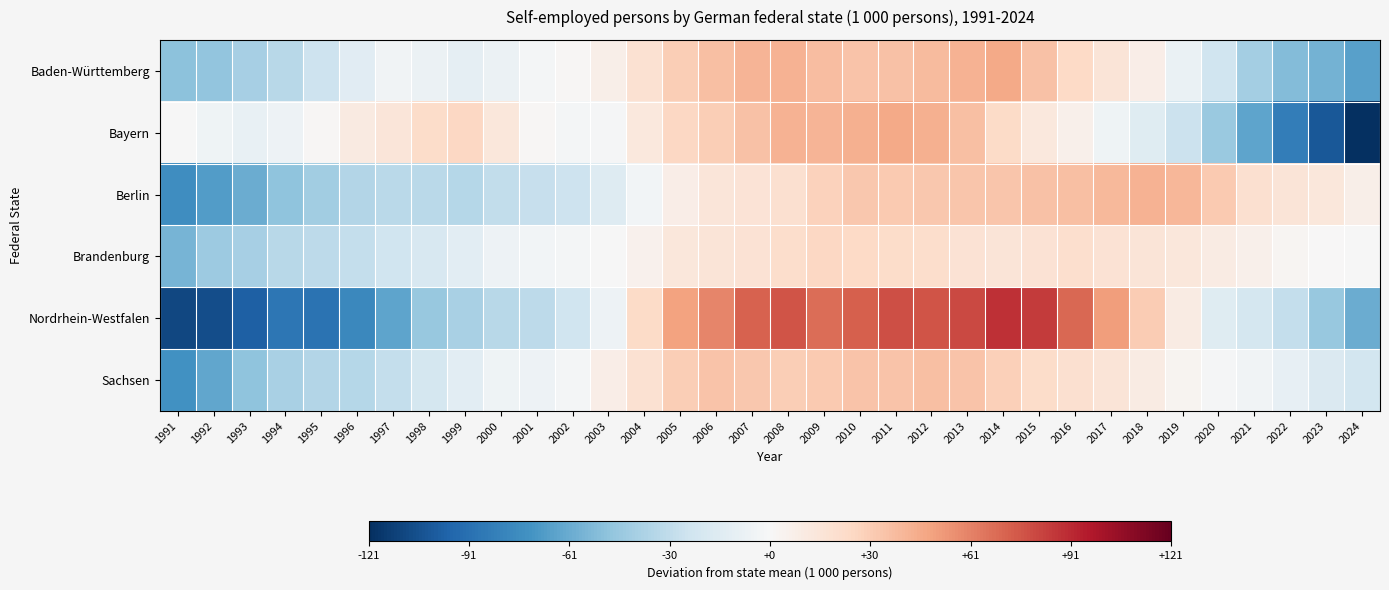

Reading right to left, list all the values displayed in this chart.

Baden-Württemberg: 2024=-66.3	2023=-57.4	2022=-52.2	2021=-40.9	2020=-24.4	2019=-8.3	2018=7.7	2017=15.4	2016=23.9	2015=35.2	2014=45.6	2013=42.4	2012=38.0	2011=35.5	2010=34.8	2009=37.8	2008=41.8	2007=40.9	2006=36.5	2005=29.8	2004=18.7	2003=7.0	2002=1.0	2001=-2.1	2000=-7.5	1999=-11.3	1998=-7.1	1997=-4.5	1996=-13.7	1995=-25.0	1994=-33.6	1993=-40.7	1992=-47.5	1991=-49.8
Bayern: 2024=-121.3	2023=-103.1	2022=-83.7	2021=-64.2	2020=-44.8	2019=-26.0	2018=-14.5	2017=-4.9	2016=5.8	2015=12.5	2014=23.4	2013=36.6	2012=43.3	2011=46.2	2010=43.0	2009=41.3	2008=41.7	2007=35.7	2006=30.2	2005=25.3	2004=12.7	2003=-1.3	2002=-2.7	2001=1.6	2000=13.6	1999=25.0	1998=22.3	1997=14.4	1996=10.6	1995=1.9	1994=-6.0	1993=-8.6	1992=-5.5	1991=-0.6
Berlin: 2024=6.9	2023=13.8	2022=15.4	2021=19.3	2020=31.5	2019=40.4	2018=41.9	2017=39.1	2016=36.4	2015=35.2	2014=33.9	2013=33.6	2012=32.6	2011=32.0	2010=32.8	2009=28.3	2008=19.7	2007=16.4	2006=14.6	2005=8.4	2004=-3.0	2003=-16.0	2002=-25.4	2001=-27.8	2000=-29.6	1999=-34.6	1998=-33.0	1997=-32.7	1996=-35.9	1995=-42.0	1994=-48.8	1993=-59.9	1992=-68.0	1991=-75.3
Brandenburg: 2024=-0.1	2023=0.5	2022=2.0	2021=5.8	2020=10.0	2019=13.9	2018=15.9	2017=17.8	2016=20.0	2015=17.8	2014=15.9	2013=17.9	2012=21.2	2011=22.4	2010=24.6	2009=24.9	2008=21.4	2007=17.1	2006=15.5	2005=13.9	2004=5.7	2003=-0.4	2002=-2.8	2001=-3.0	2000=-6.2	1999=-12.7	1998=-19.7	1997=-24.4	1996=-28.9	1995=-31.6	1994=-34.1	1993=-39.9	1992=-44.5	1991=-56.0
Nordrhein-Westfalen: 2024=-60.3	2023=-46.4	2022=-28.9	2021=-21.2	2020=-14.8	2019=10.2	2018=30.9	2017=50.6	2016=69.7	2015=84.8	2014=88.7	2013=80.4	2012=76.6	2011=78.4	2010=72.5	2009=67.7	2008=75.9	2007=71.4	2006=59.0	2005=48.8	2004=23.0	2003=-6.0	2002=-23.9	2001=-31.3	2000=-34.1	1999=-39.1	1998=-45.8	1997=-64.0	1996=-78.6	1995=-89.3	1994=-88.1	1993=-98.7	1992=-107.8	1991=-110.2
Sachsen: 2024=-22.2	2023=-17.1	2022=-9.8	2021=-4.4	2020=-1.7	2019=3.6	2018=10.1	2017=15.5	2016=19.3	2015=22.5	2014=28.5	2013=34.3	2012=36.1	2011=35.0	2010=34.8	2009=32.0	2008=30.0	2007=32.9	2006=34.8	2005=29.9	2004=18.7	2003=7.9	2002=-2.0	2001=-6.3	2000=-5.5	1999=-12.5	1998=-21.0	1997=-28.4	1996=-34.9	1995=-35.9	1994=-39.7	1993=-48.9	1992=-62.7	1991=-73.0